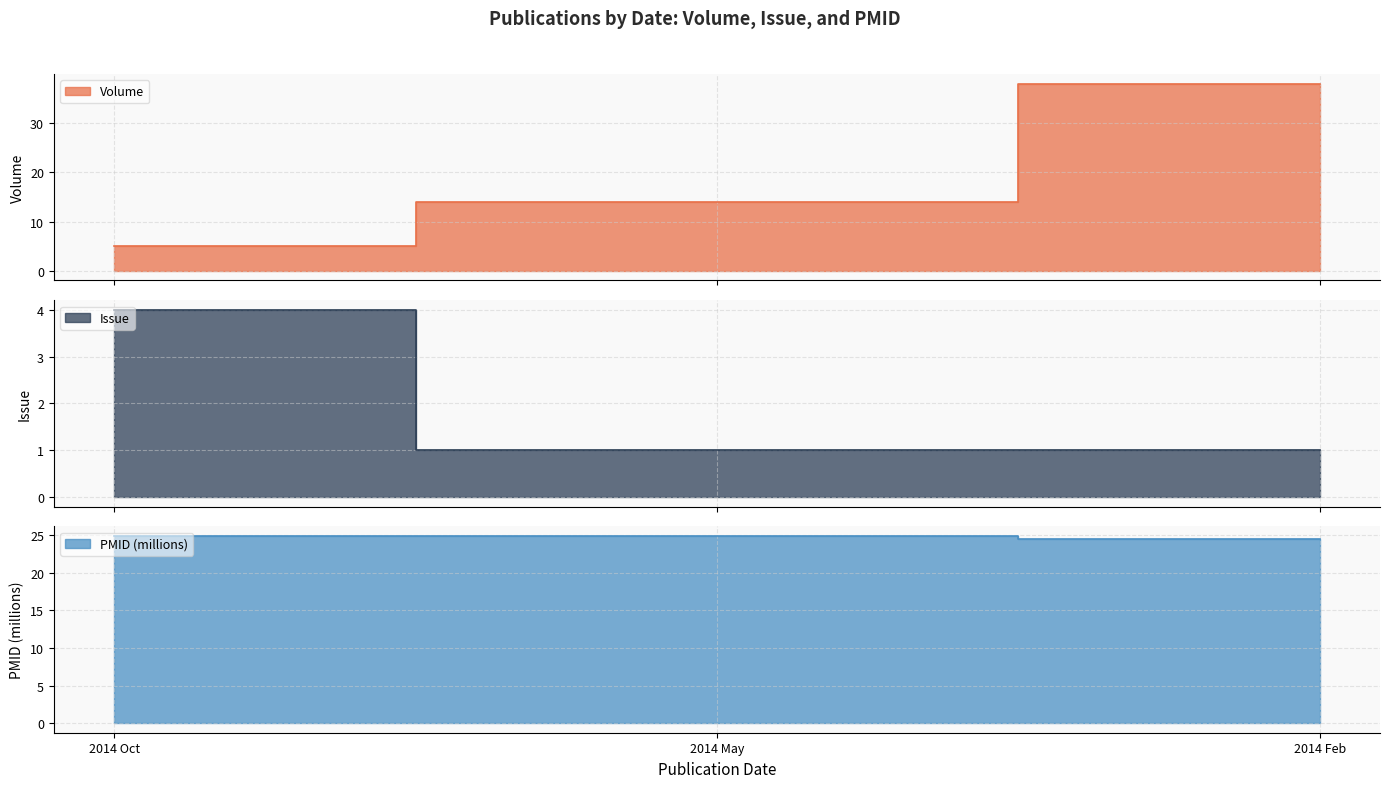

What is the spread (max minus min) of values at 2014 Feb?

37.0